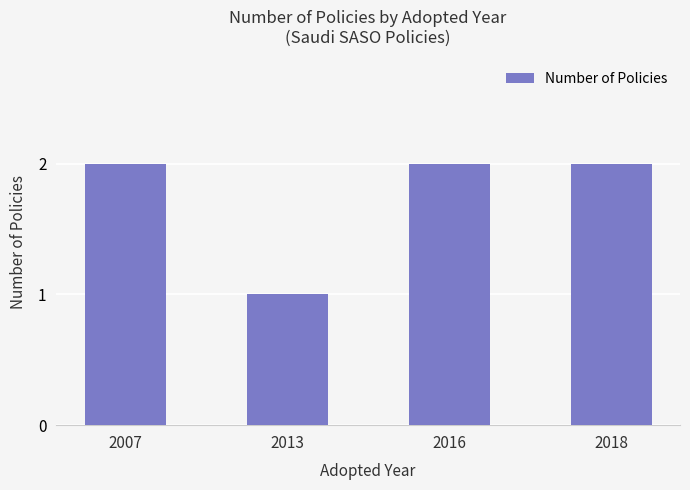

Is it true that the value at 2018 is 1?

False